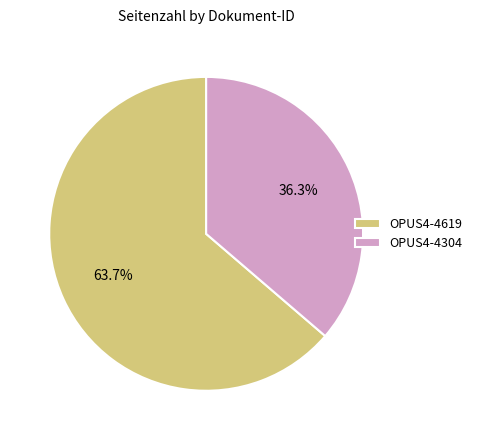

To the nearest percent, what percentage of the pie is OPUS4-4304?

36%